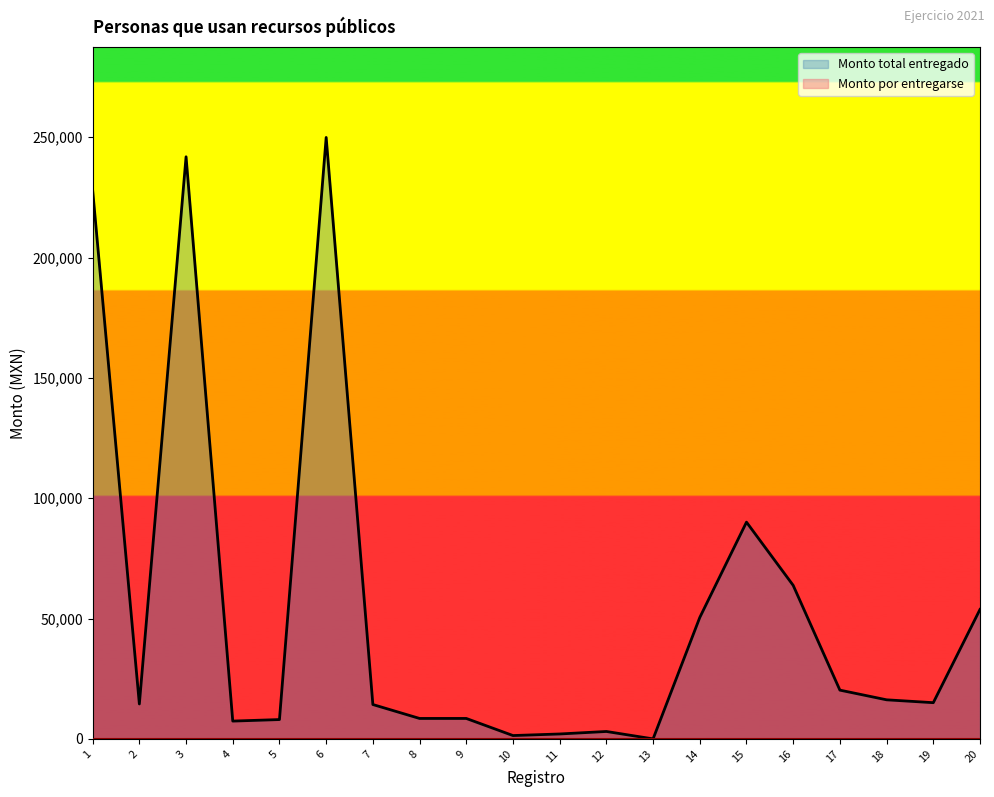

Between 5 and 17, which is larger?

17